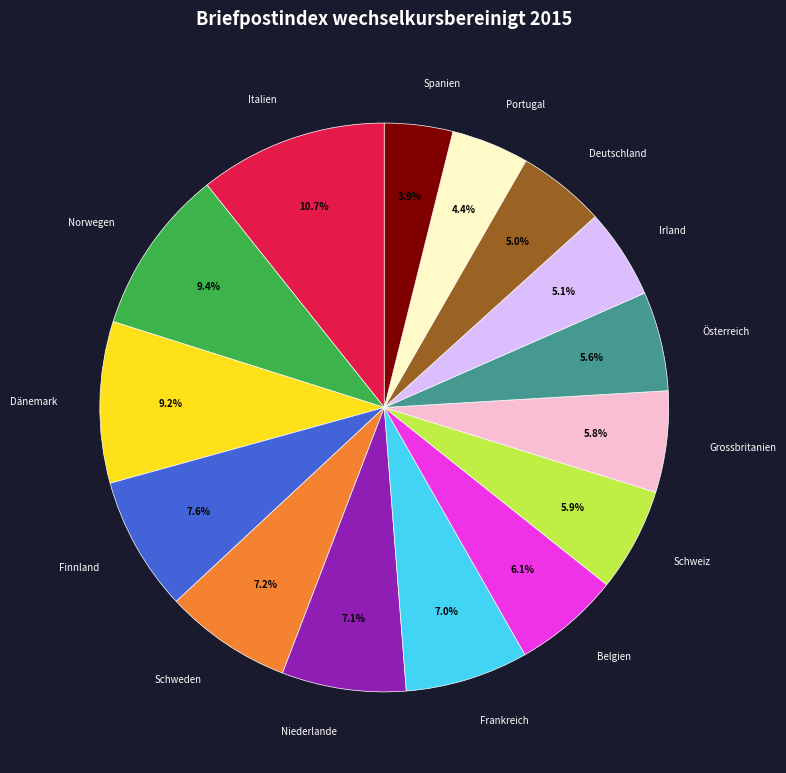

To the nearest percent, what percentage of the pie is Österreich?

6%